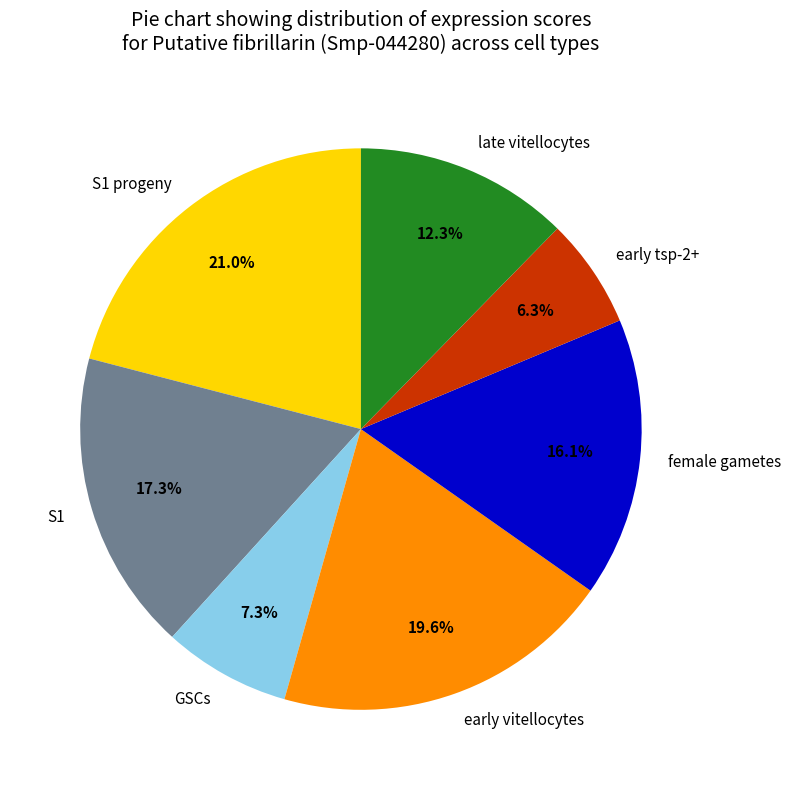

To the nearest percent, what portion does female gametes represent?

16%